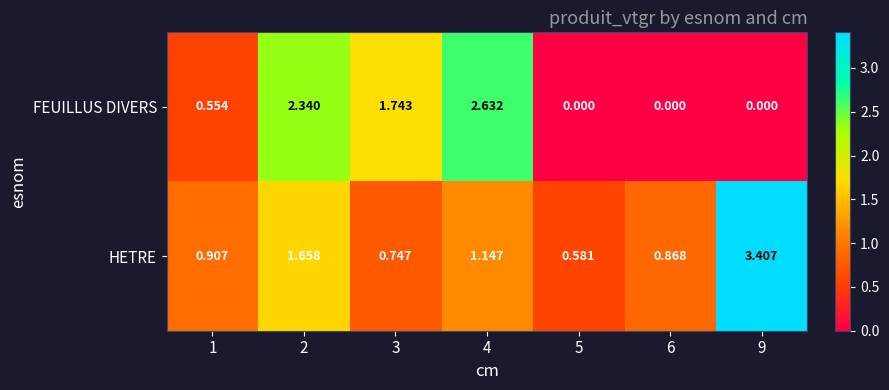

Is the value of FEUILLUS DIVERS at 9 greater than the value of HETRE at 3?

No